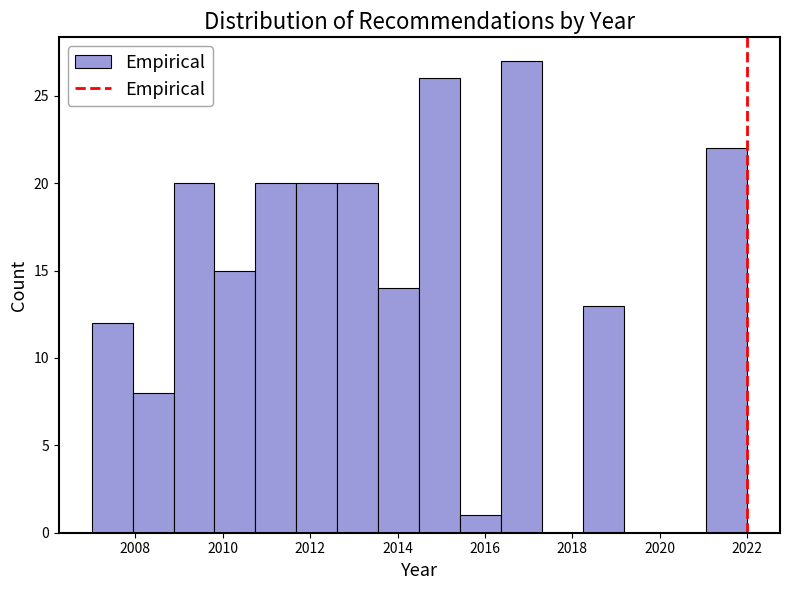

Reading left to right, list every bar in this chart as the range it spans on the x-axis followed by its height. Neither the bar edges nor the heights are printed on the chart, so give them approximately, as read against the axes.

2007.0 to 2008.0: 12
2008.0 to 2008.8: 8
2008.8 to 2009.8: 20
2009.8 to 2010.8: 15
2010.8 to 2011.6: 20
2011.6 to 2012.6: 20
2012.6 to 2013.6: 20
2013.6 to 2014.6: 14
2014.6 to 2015.4: 26
2015.4 to 2016.4: 1
2016.4 to 2017.4: 27
2017.4 to 2018.2: 0
2018.2 to 2019.2: 13
2019.2 to 2020.2: 0
2020.2 to 2021.0: 0
2021.0 to 2022.0: 22